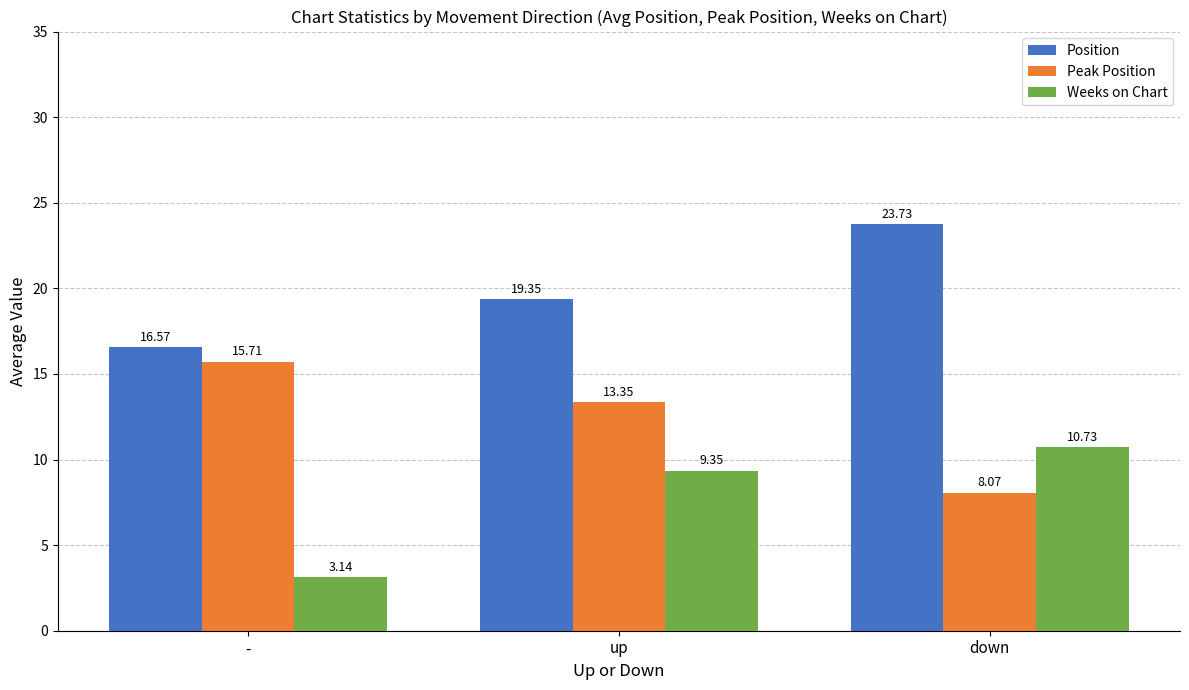

How many values in the Weeks on Chart series exceed 9?

2